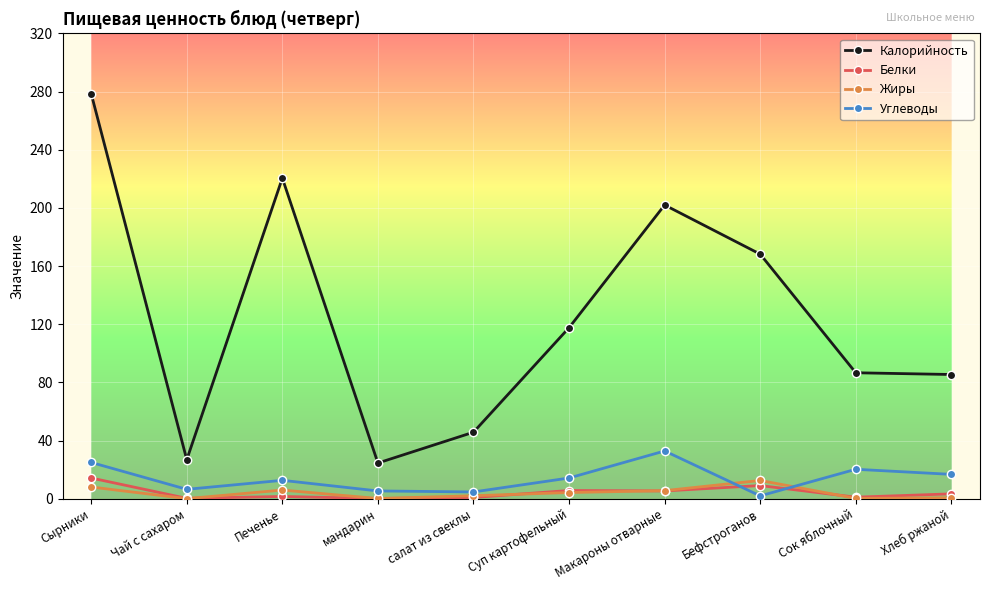

Between Бефстроганов and Хлеб ржаной, which series saw the biggest shift?

Калорийность